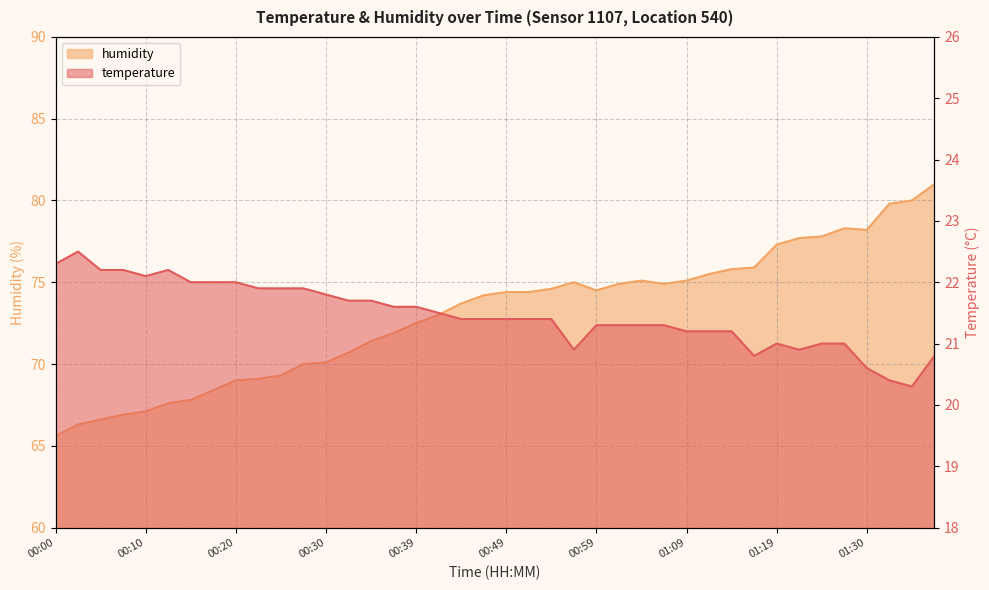

What is the total value across all series at 01:30?

98.8